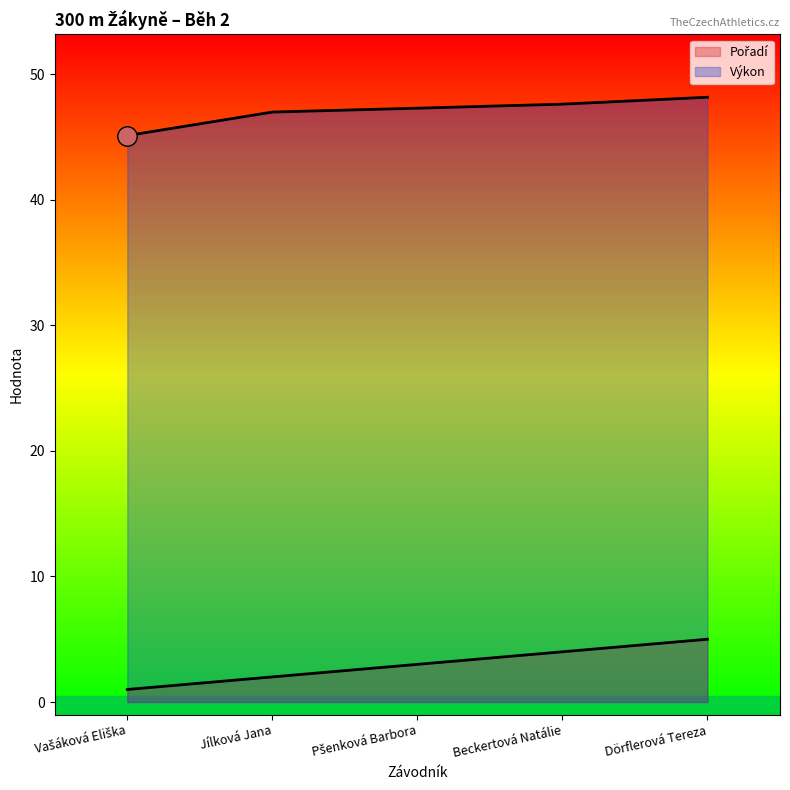

Does the chart display data point markers on the line(s)?

No